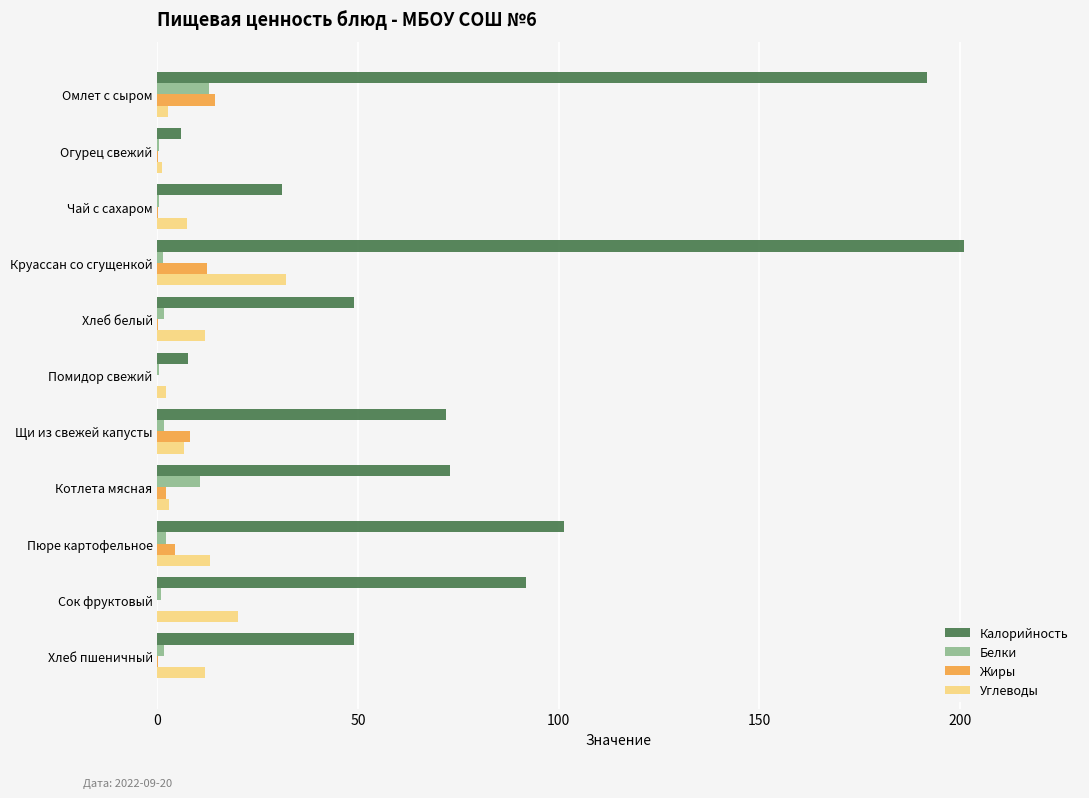

True or false: Калорийность has a value of 49.1 at Хлеб белый.

True